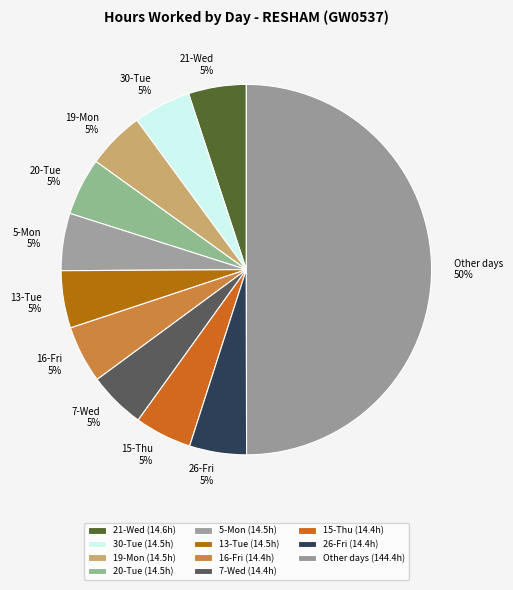

Is the sum of 13-Tue and 20-Tue greater than half?

No